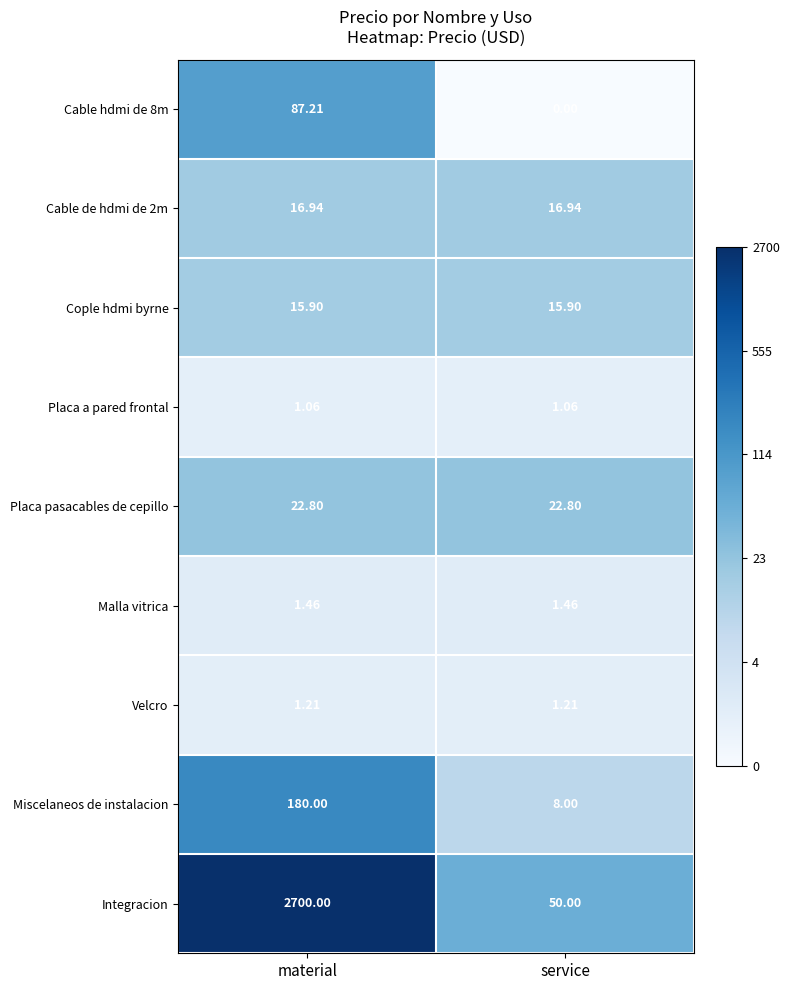

List the labels in order of Integracion value, largest first.

material, service